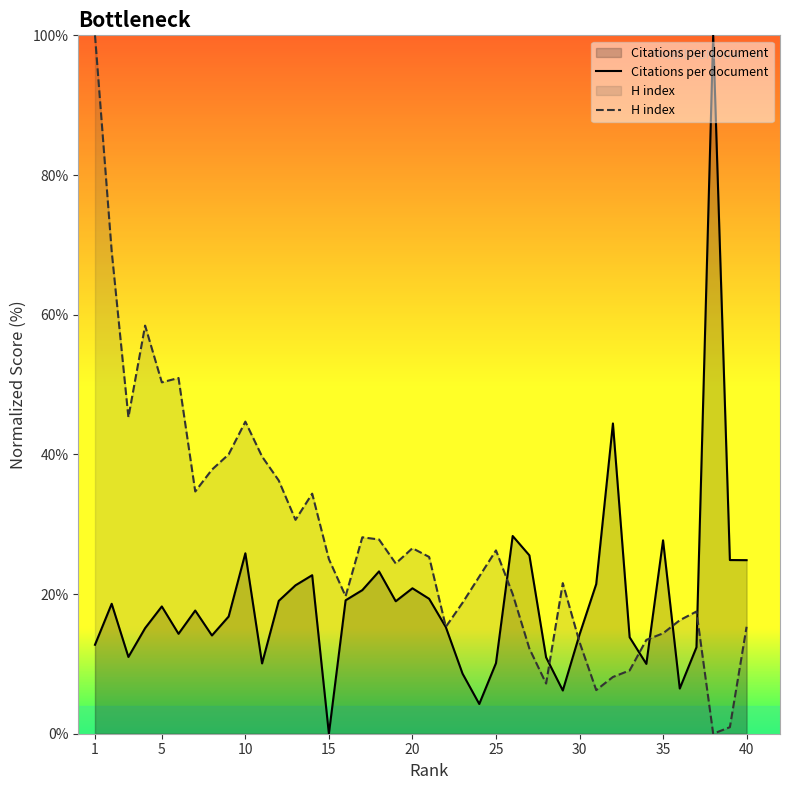

List the series in order of their overall mean, highest first.

H index, Citations per document